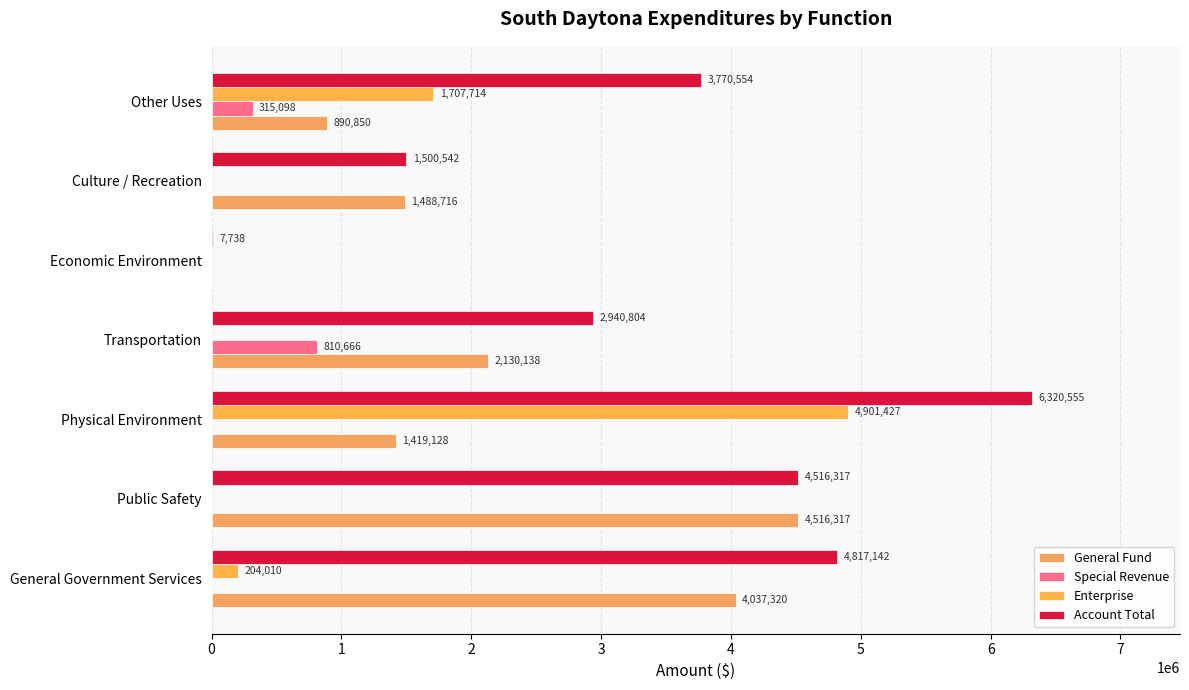

How many data points in Special Revenue are above 0?

2